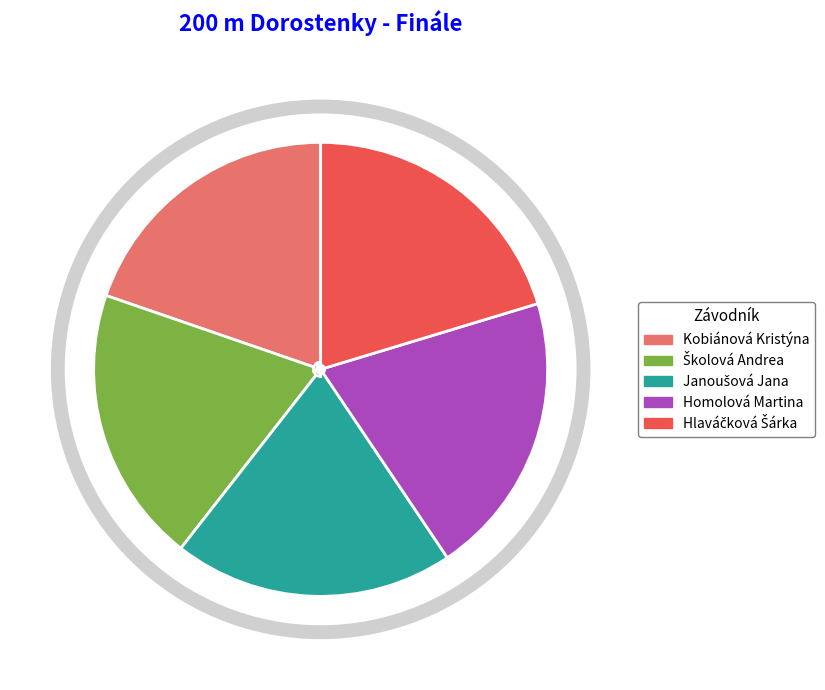

Is the sum of Homolová Martina and Janoušová Jana greater than half?

No